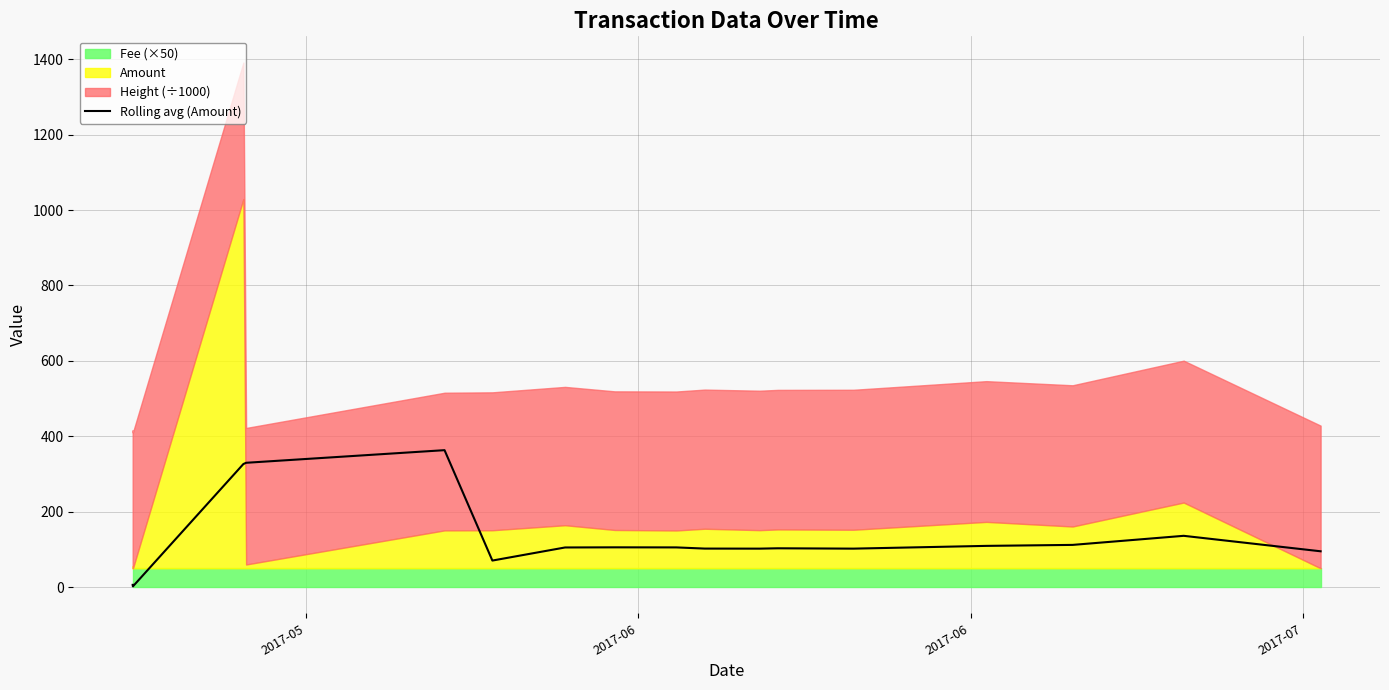

What is the highest value of the Rolling avg (Amount) series?

363.2